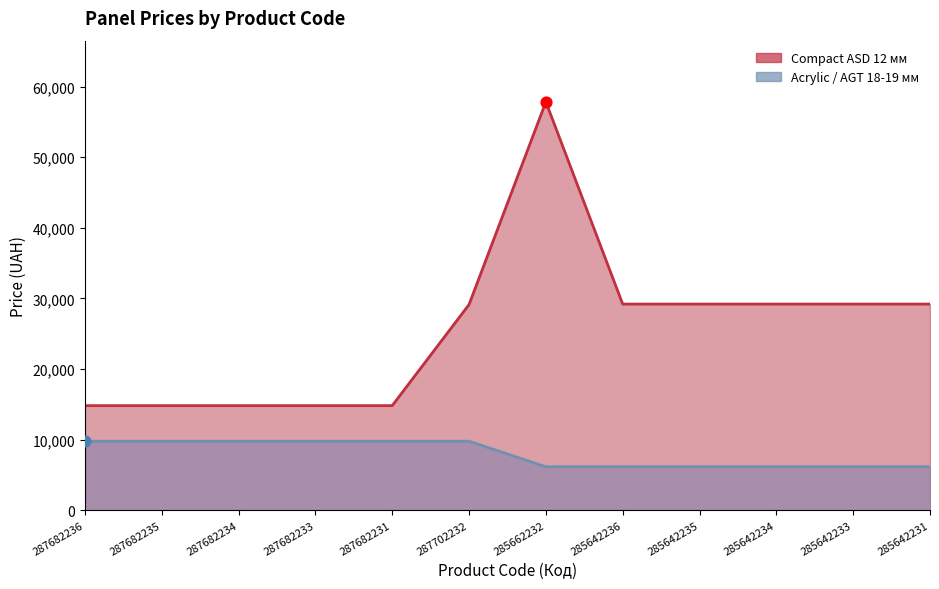

Which series contains the lowest Y value?

Acrylic / AGT 18-19 мм